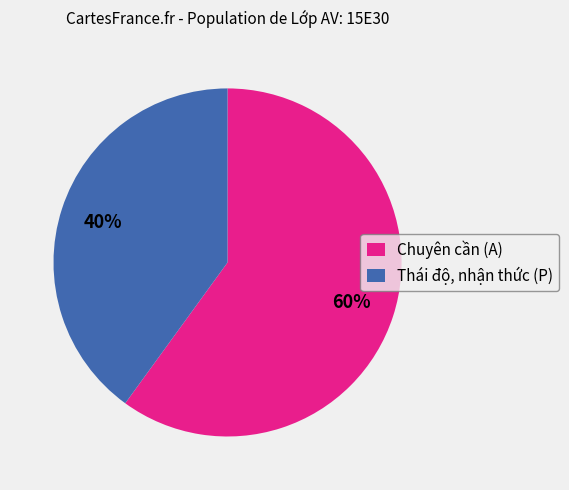

Is there any slice that represents more than half of the pie?

Yes